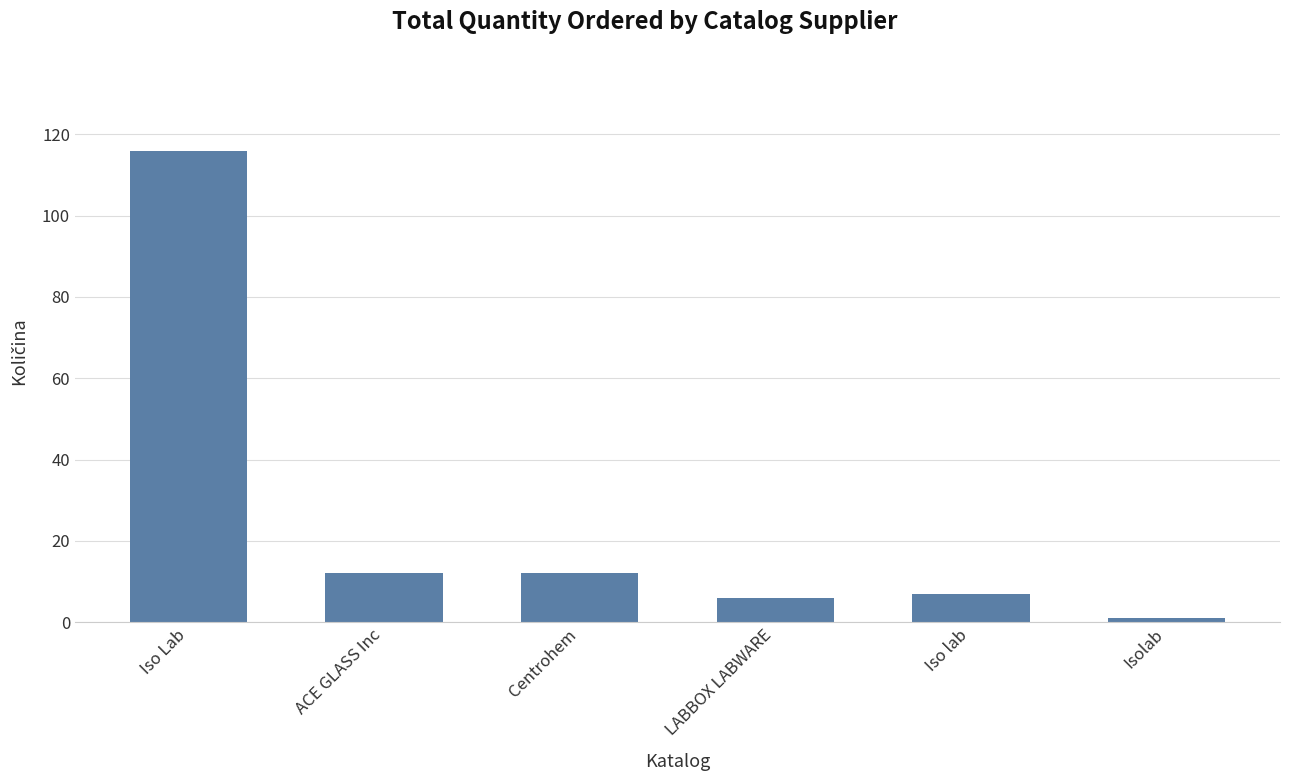

Reading left to right, list all the values displayed in this chart.

116	12	12	6	7	1